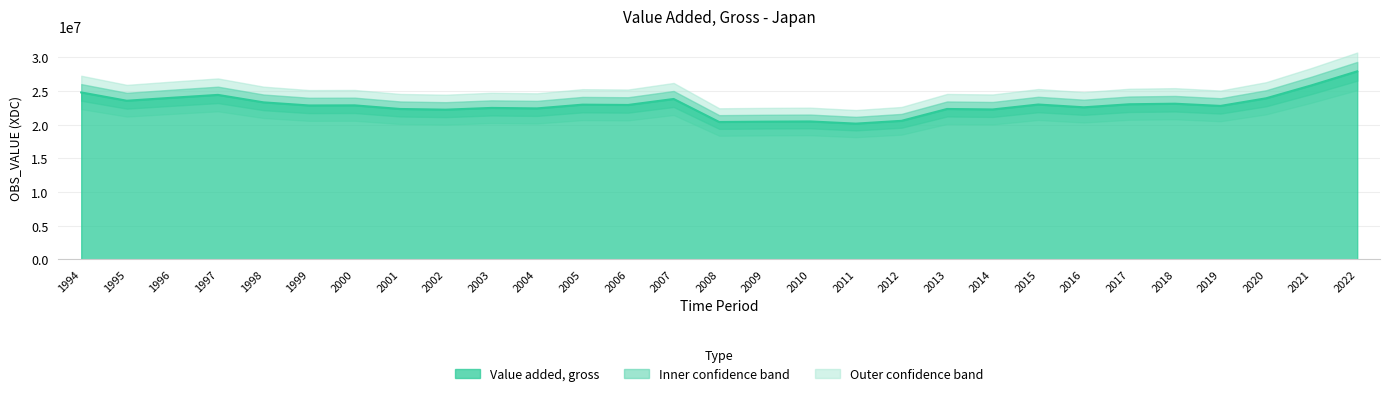

Does the chart have visible grid lines?

Yes